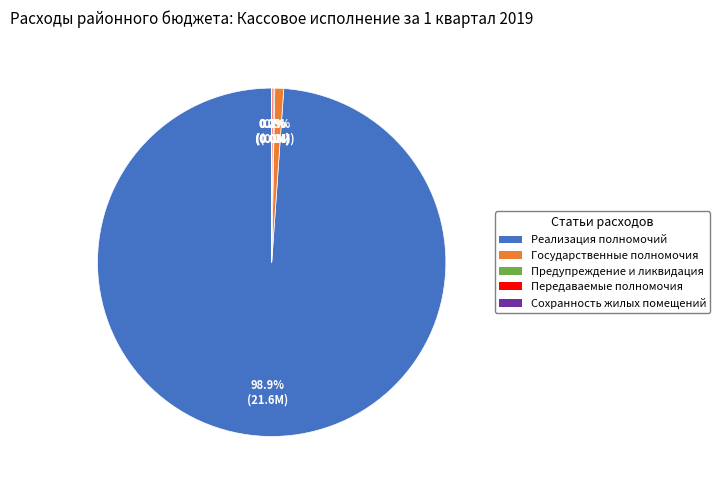

What percentage is NOT represented by Реализация полномочий?

1.1%